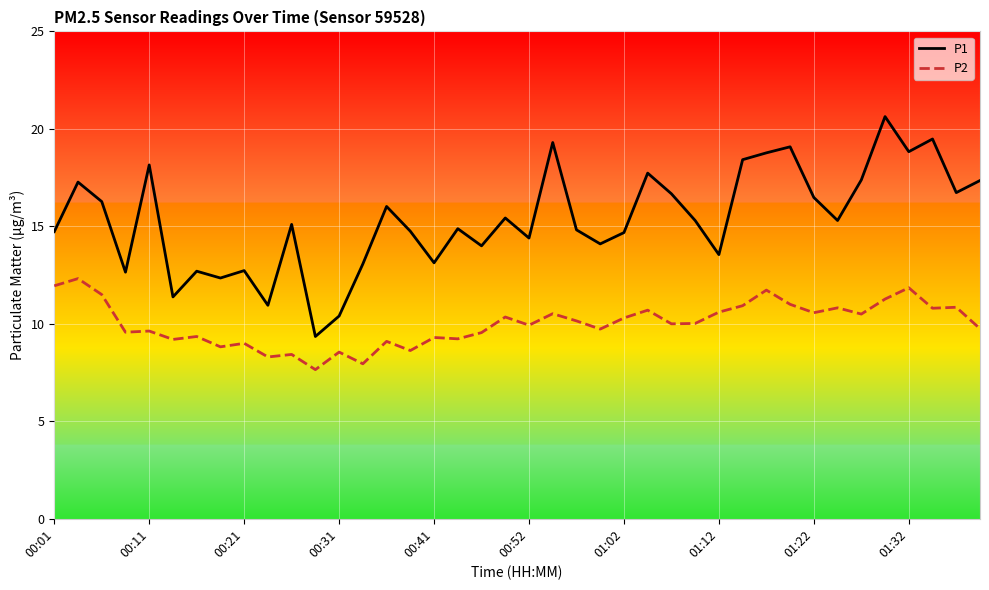

Does the chart have visible grid lines?

Yes